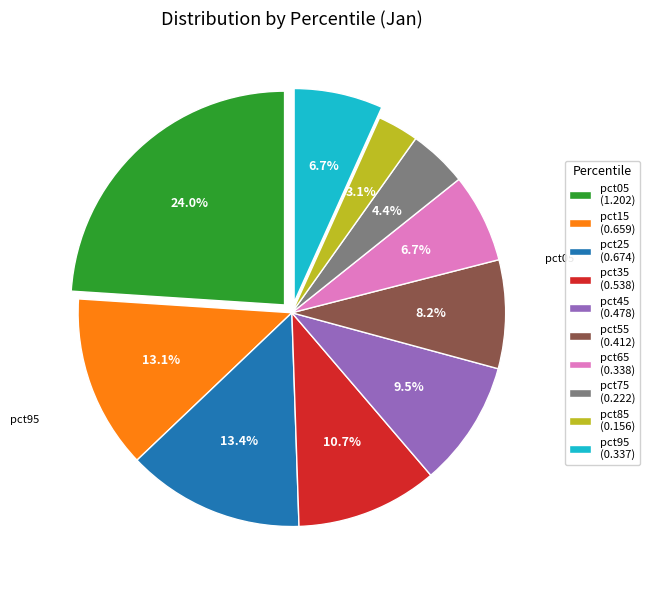

To the nearest percent, what is the combined percentage of pct85 and pct25?

17%